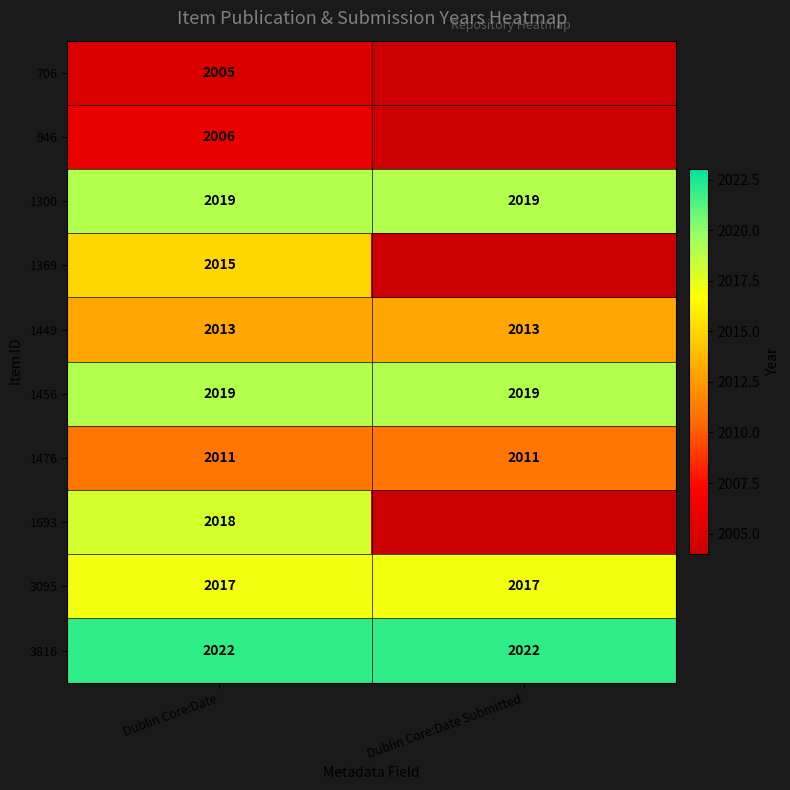

How many series are shown in this chart?

10